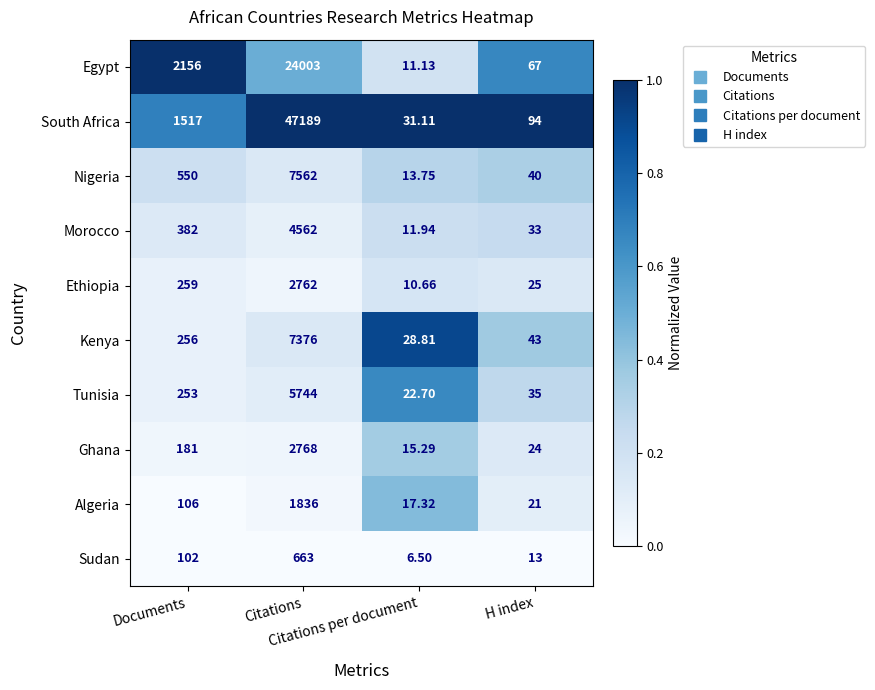

List the series in order of their peak value, lowest first.

Sudan, Algeria, Ethiopia, Ghana, Morocco, Tunisia, Kenya, Nigeria, Egypt, South Africa